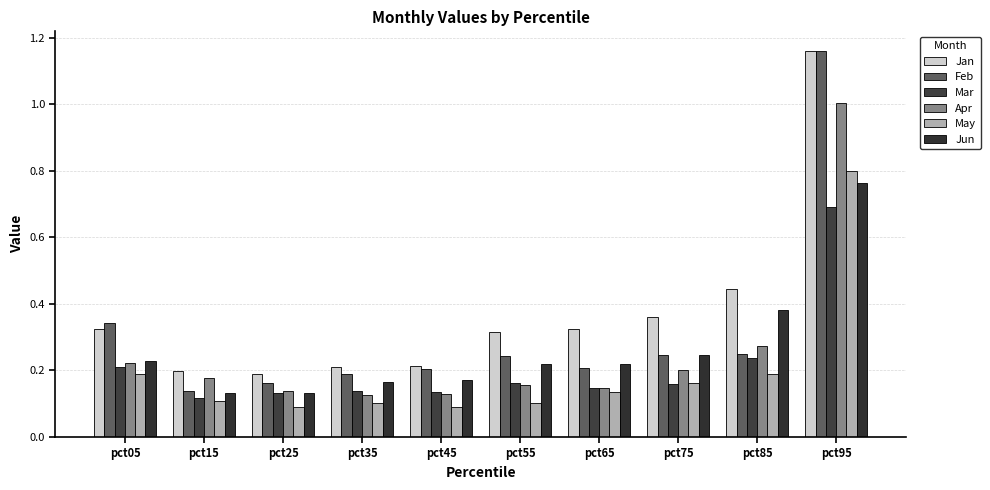

How many May values are between 0 and 1?

10